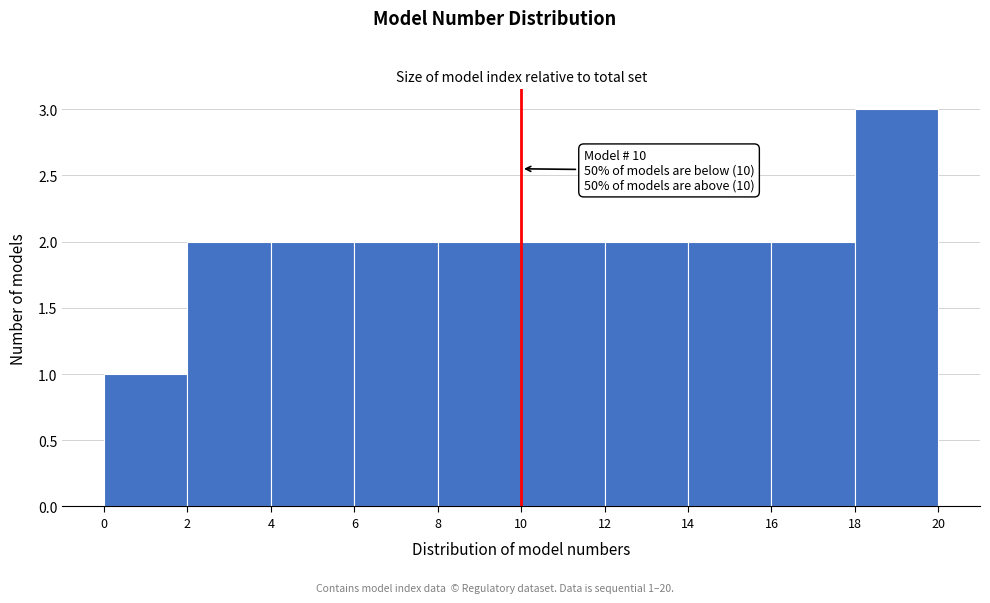

Which range on the x-axis has the tallest bar?

18 to 20